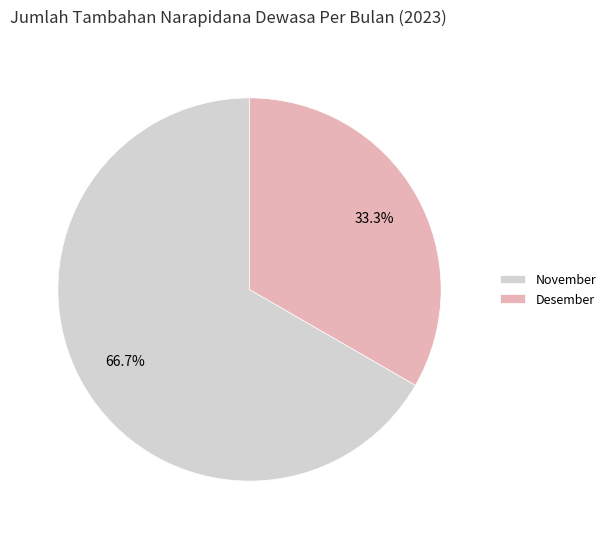

What is the total percentage of November and Desember?

100.0%